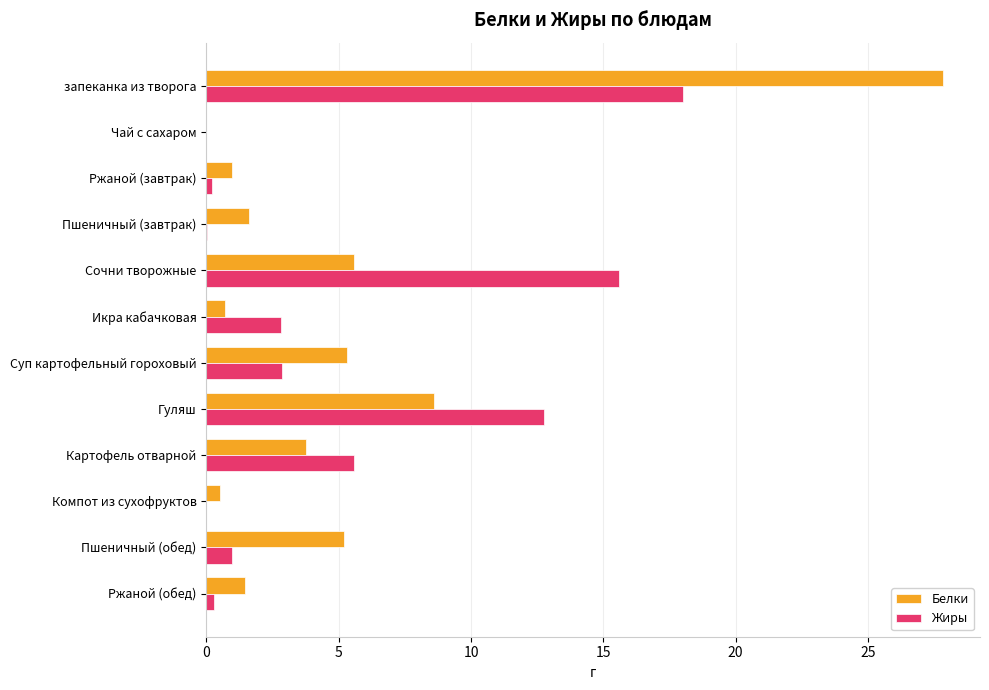

Which category has the highest value across all series?

запеканка из творога